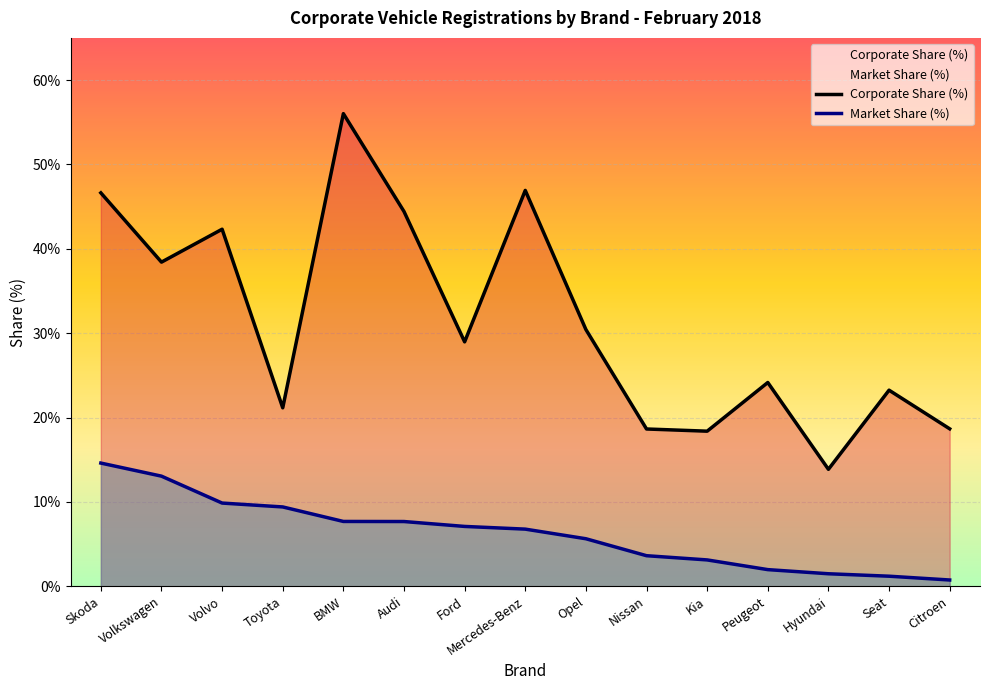

Between Audi and Toyota, which is larger?

Audi